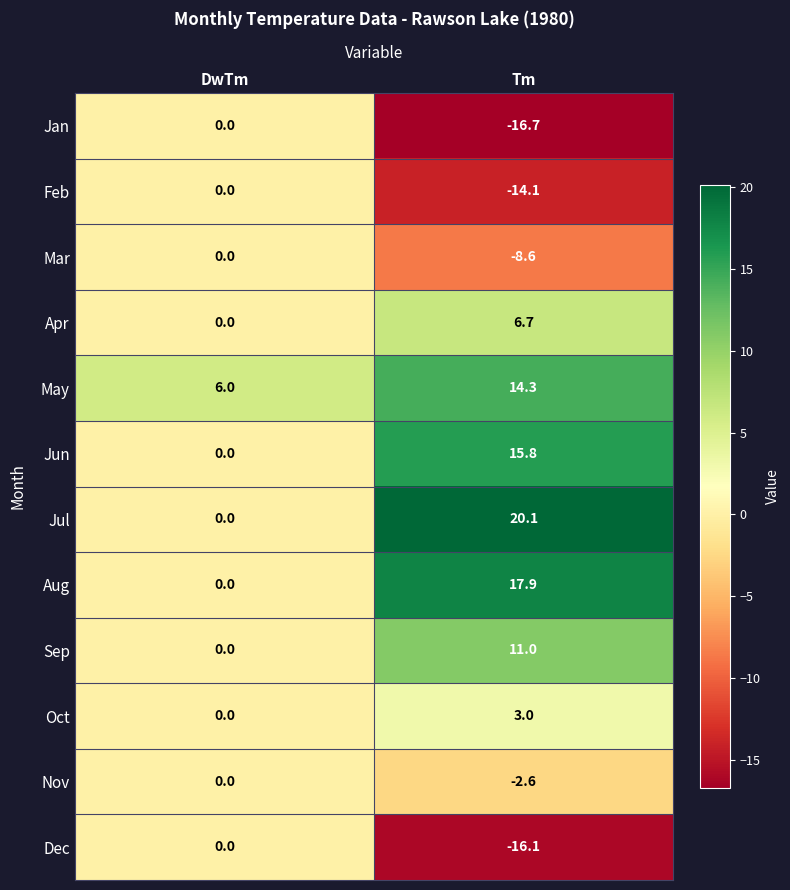

Reading right to left, what are all the values shown in this chart?

Jan: Tm=-16.7	DwTm=0.0
Feb: Tm=-14.1	DwTm=0.0
Mar: Tm=-8.6	DwTm=0.0
Apr: Tm=6.7	DwTm=0.0
May: Tm=14.3	DwTm=6.0
Jun: Tm=15.8	DwTm=0.0
Jul: Tm=20.1	DwTm=0.0
Aug: Tm=17.9	DwTm=0.0
Sep: Tm=11.0	DwTm=0.0
Oct: Tm=3.0	DwTm=0.0
Nov: Tm=-2.6	DwTm=0.0
Dec: Tm=-16.1	DwTm=0.0